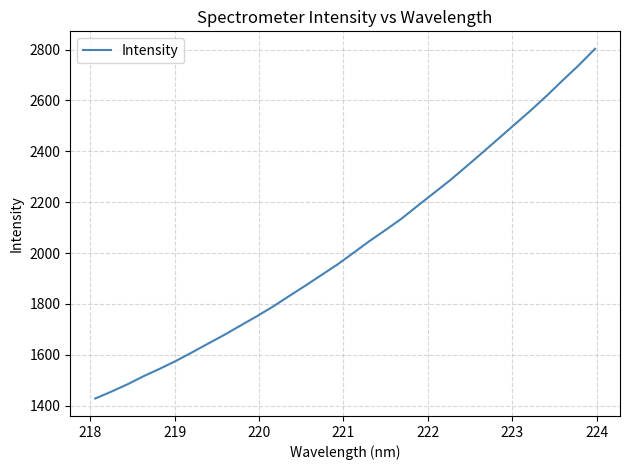

What is the difference between the maximum and minimum values?

1374.8